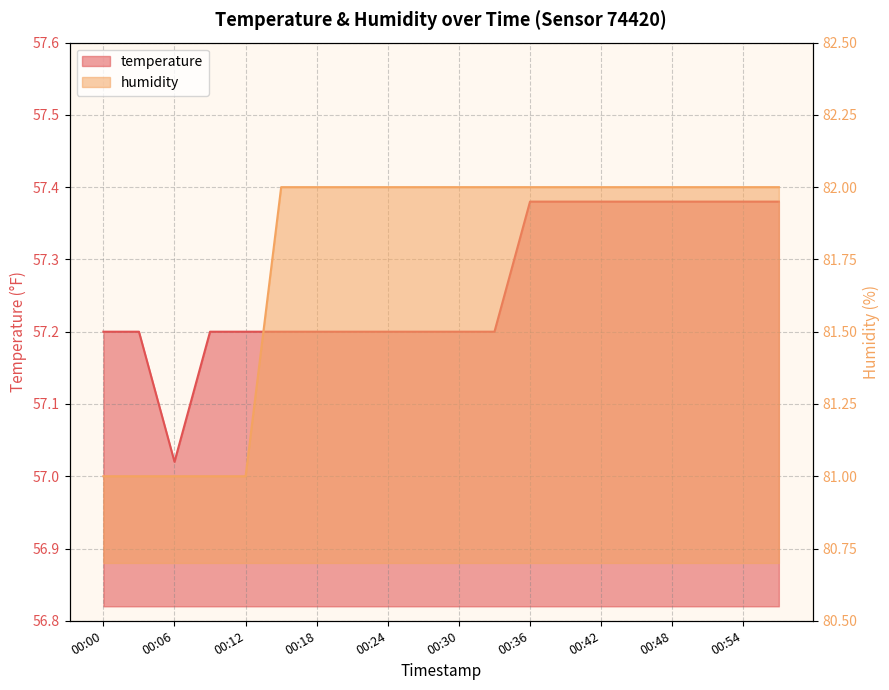

At which category is the sum across all series the highest?

00:36